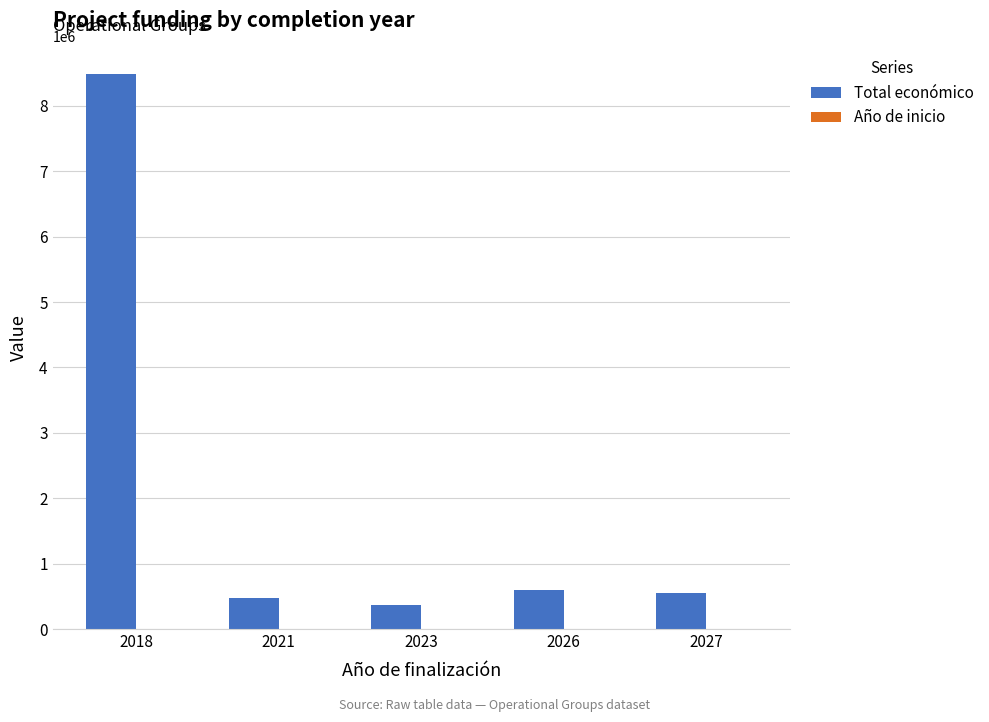

Which category has the highest value across all series?

2018